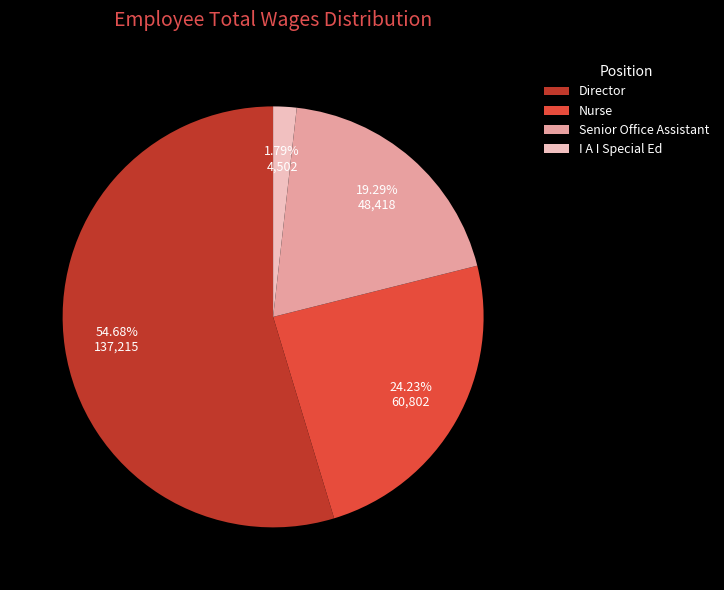

Rank the categories by value from highest to lowest.

Director, Nurse, Senior Office Assistant, I A I Special Ed